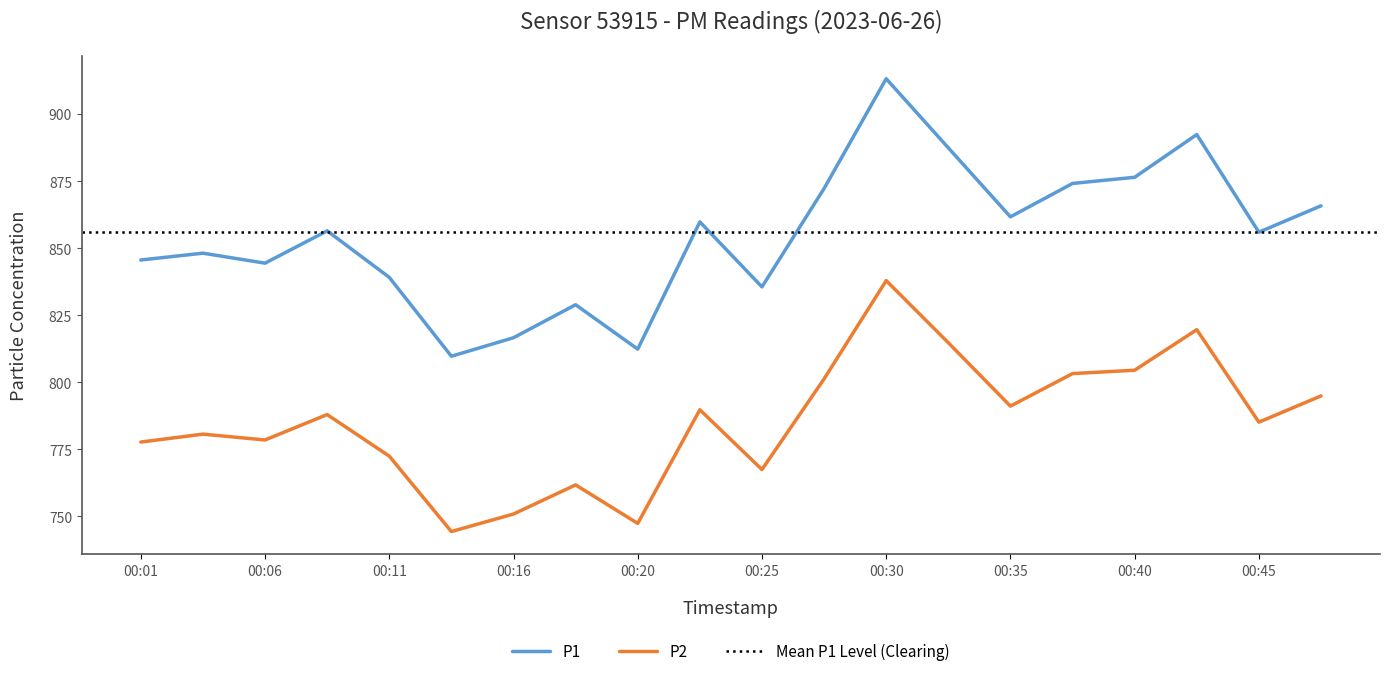

What is the difference between the P2 values at 00:06 and 00:35?

12.6